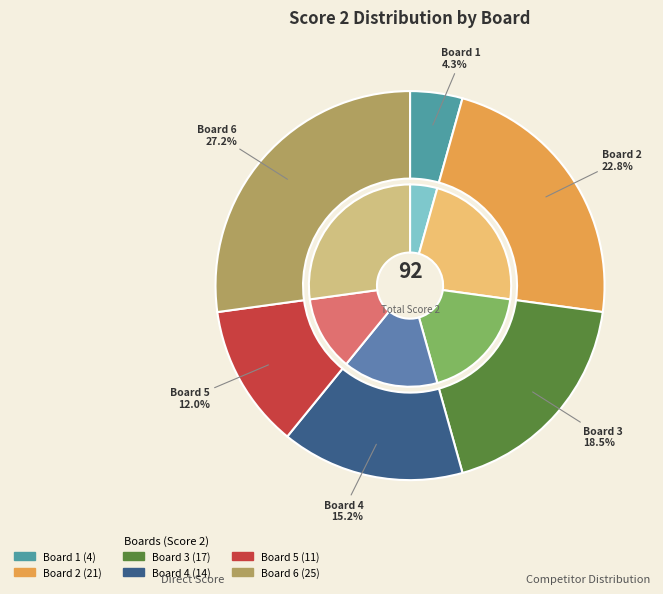

How many slices are in this pie chart?

6